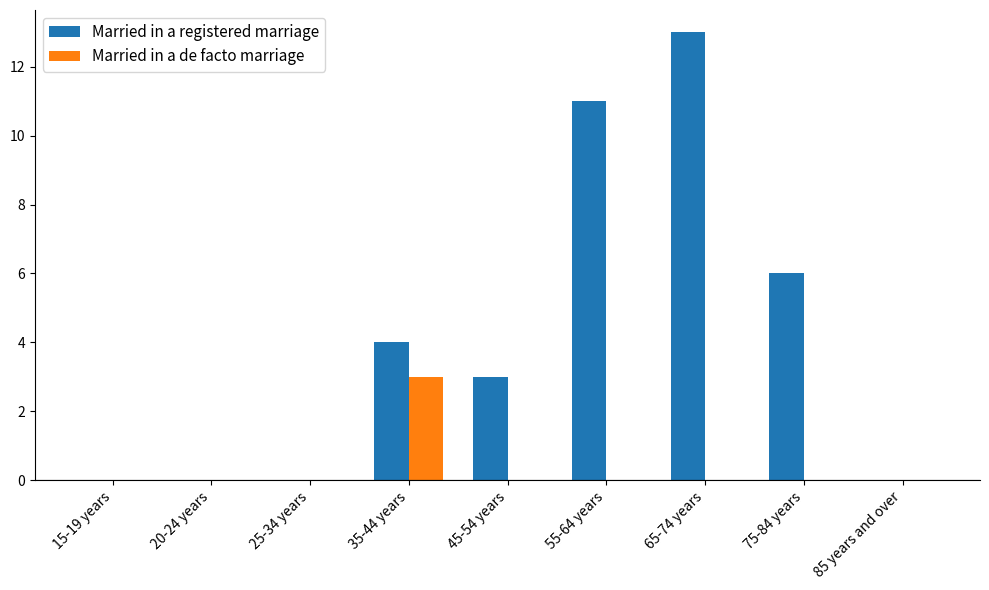

What is the highest value of the Married in a registered marriage series?

13